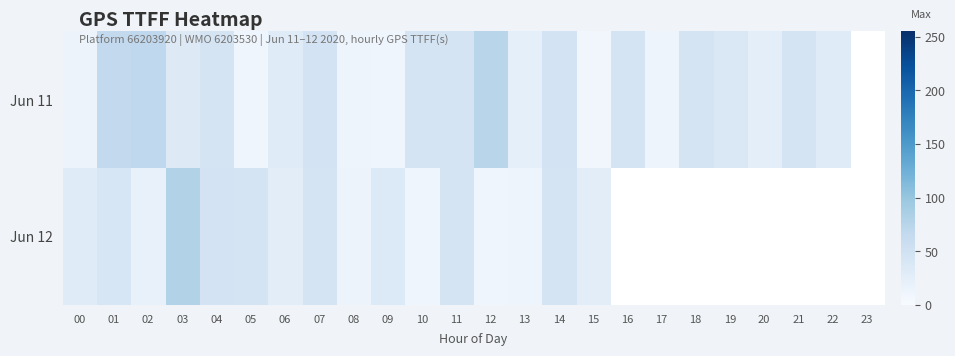

How many data points in Jun 12 are above 44?

2